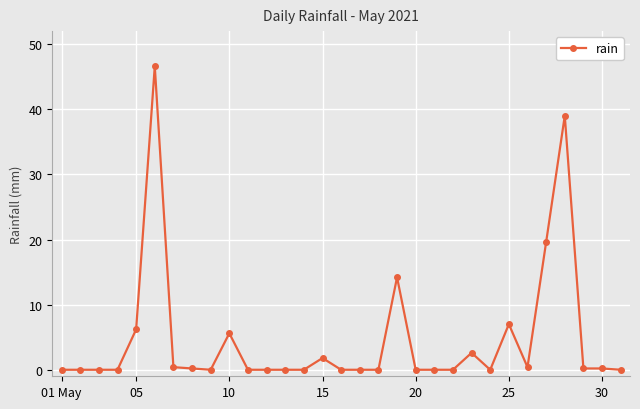

What is the average value?

4.6